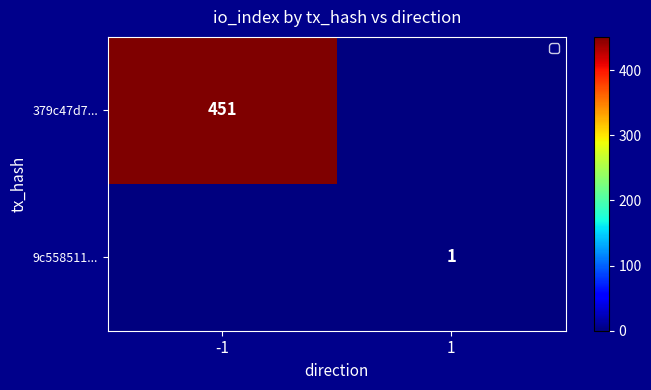

Count the number of categories in the chart.

2